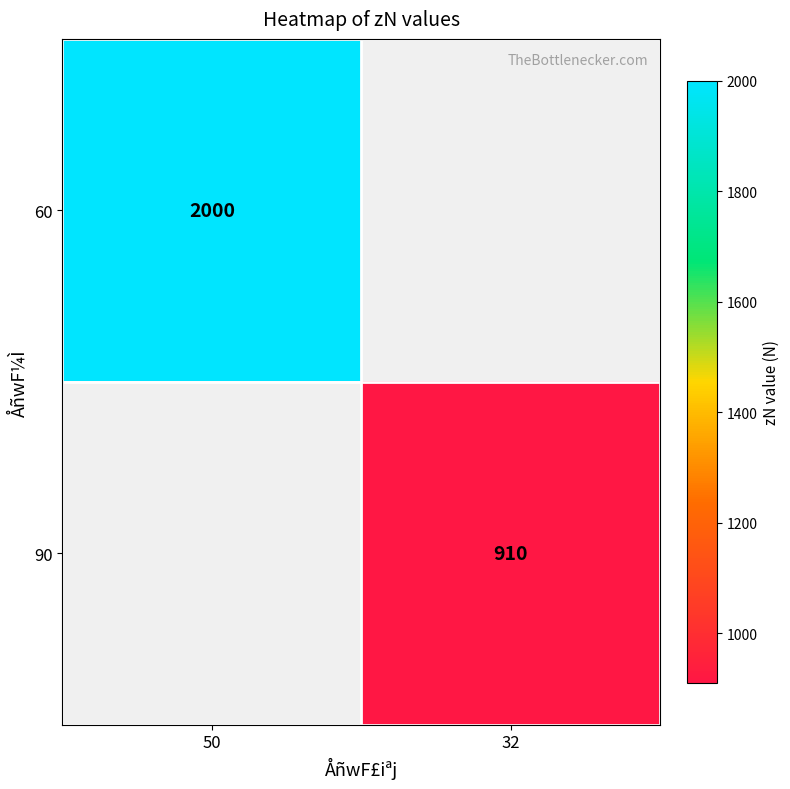

The 90 series shows 1351.6 at 32. True or false?

False